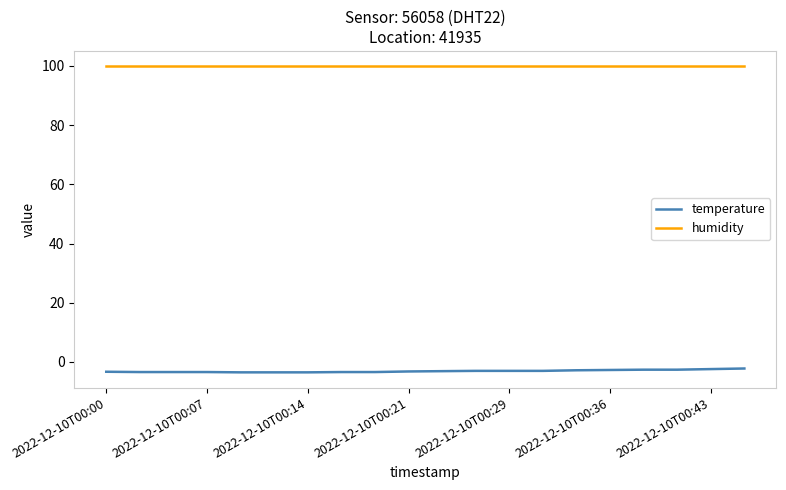

What is the minimum value for humidity?

99.9